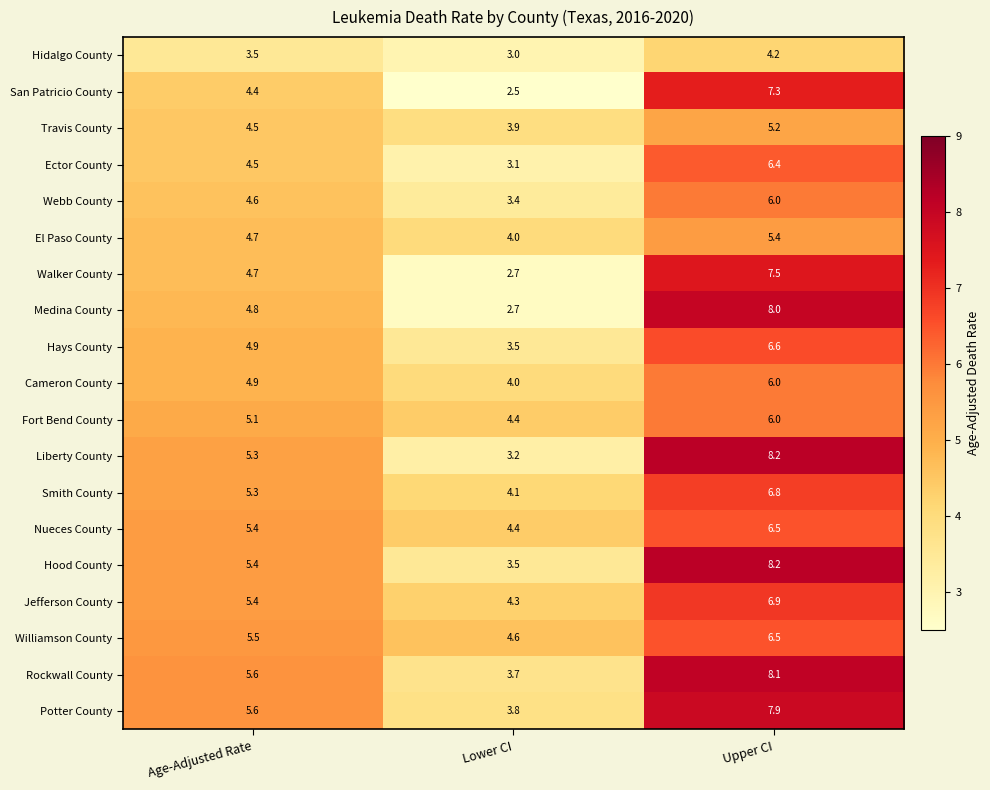

Is it true that Webb County equals 1.0 at Lower CI?

False